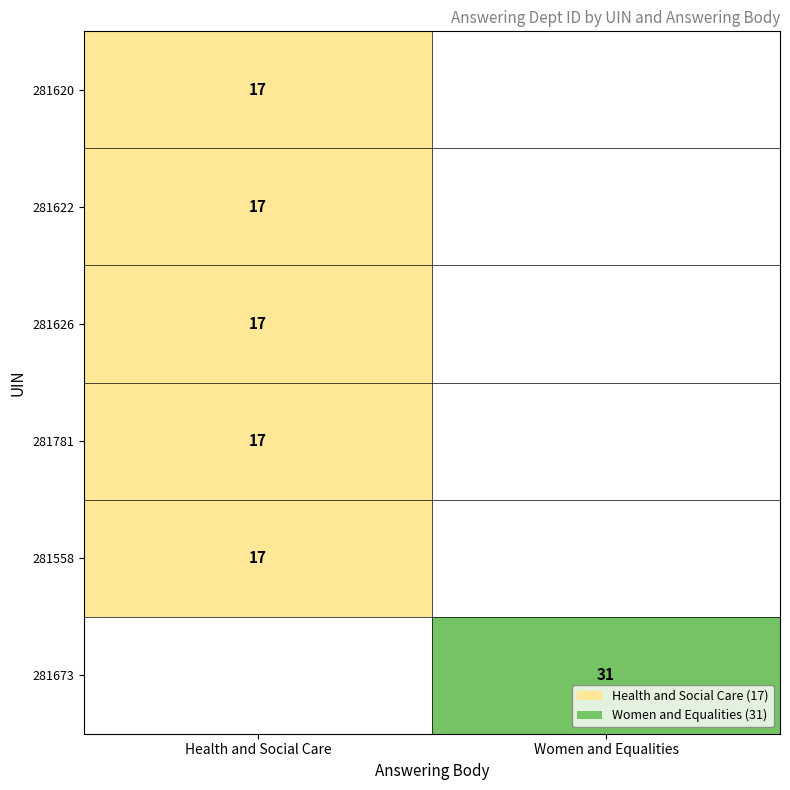

The 281558 series shows 22 at Health and Social Care. True or false?

False